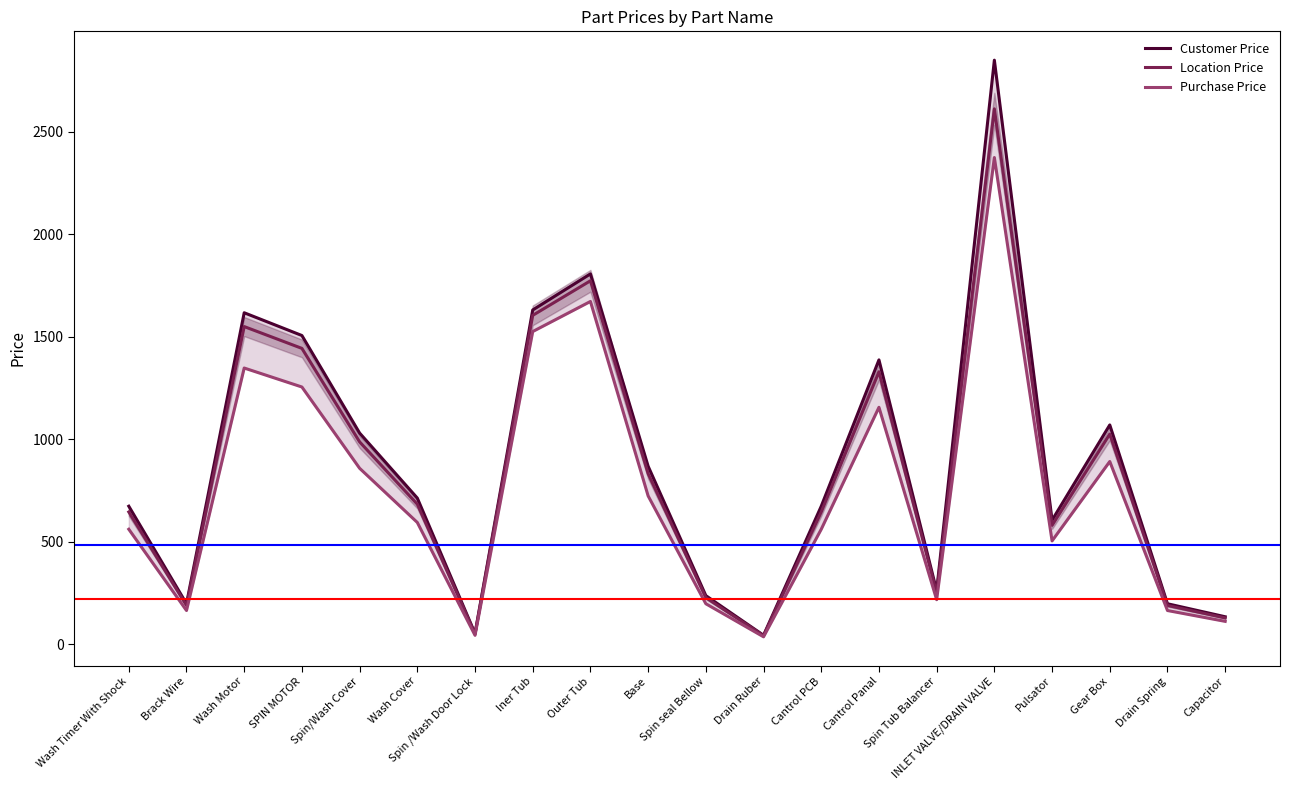

True or false: Customer Price has a value of 2273.9 at Iner Tub.

False